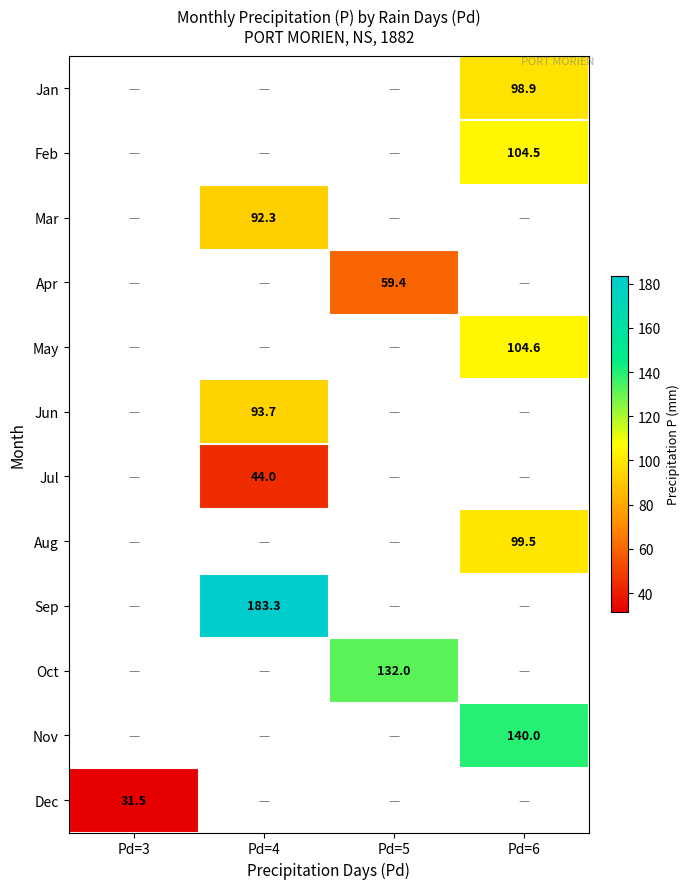

The Dec series shows 31.5 at Pd=3. True or false?

True